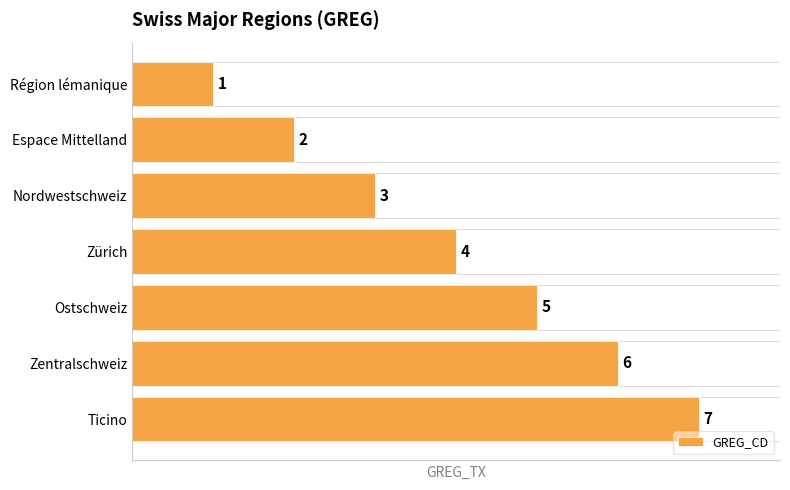

The chart shows a value of 5 at Ostschweiz. True or false?

True